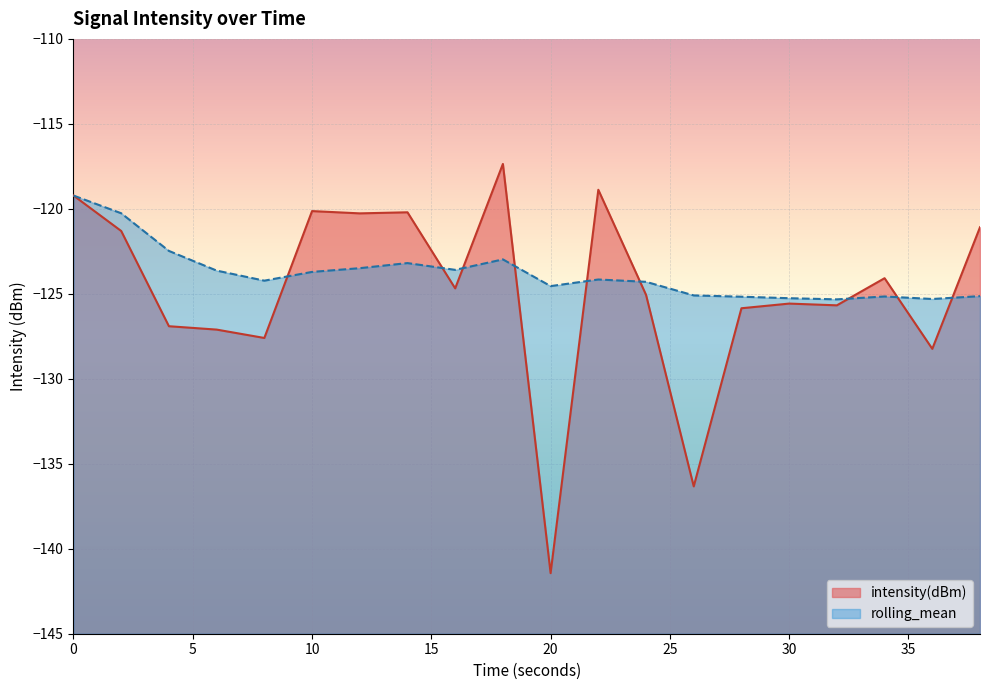

How many values in the rolling_mean series exceed -124?

9